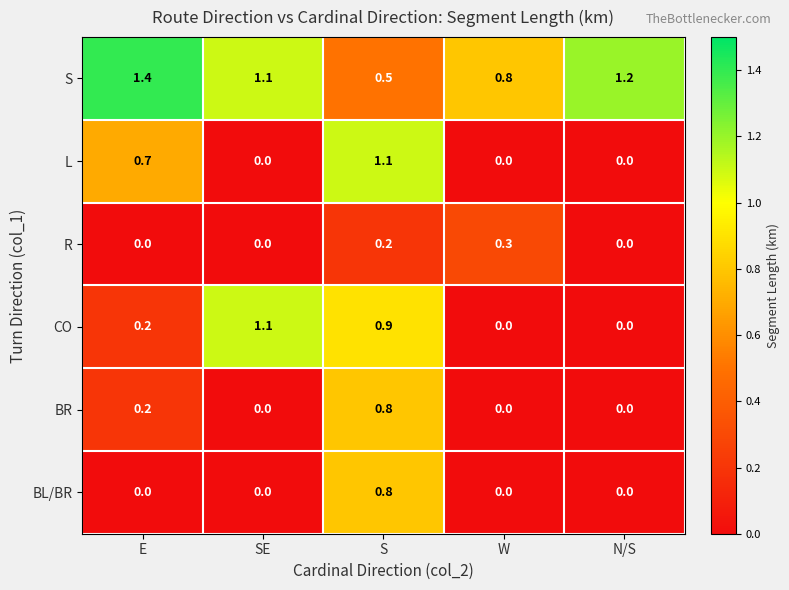

What is the maximum value shown in the chart?

1.4